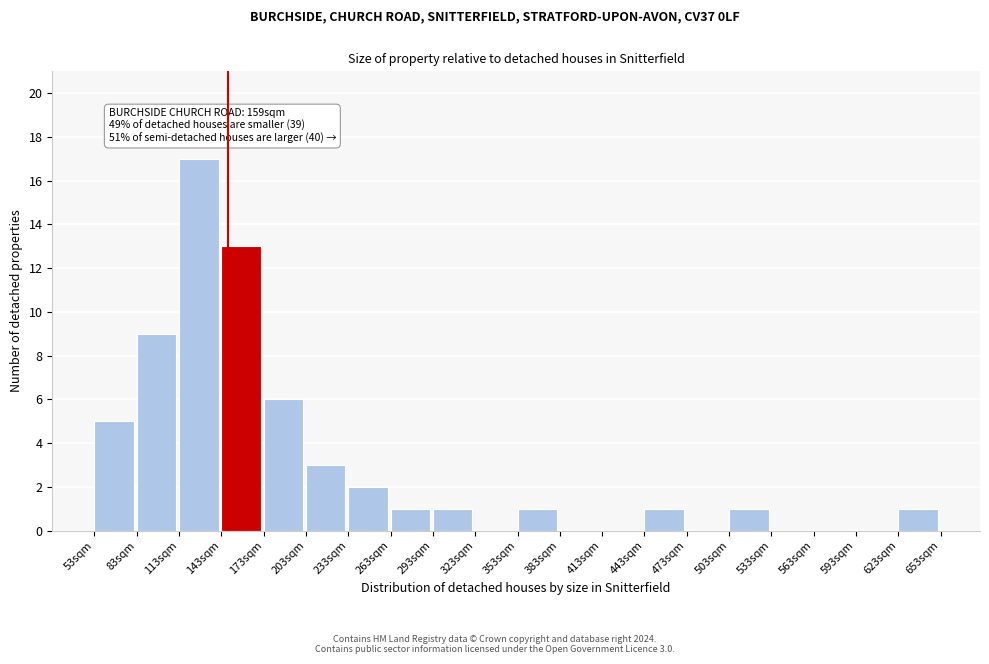

Reading left to right, extract all data points from this chart.

53sqm=5	83sqm=9	113sqm=17	143sqm=13	173sqm=6	203sqm=3	233sqm=2	263sqm=1	293sqm=1	323sqm=0	353sqm=1	383sqm=0	413sqm=0	443sqm=1	473sqm=0	503sqm=1	533sqm=0	563sqm=0	593sqm=0	623sqm=1